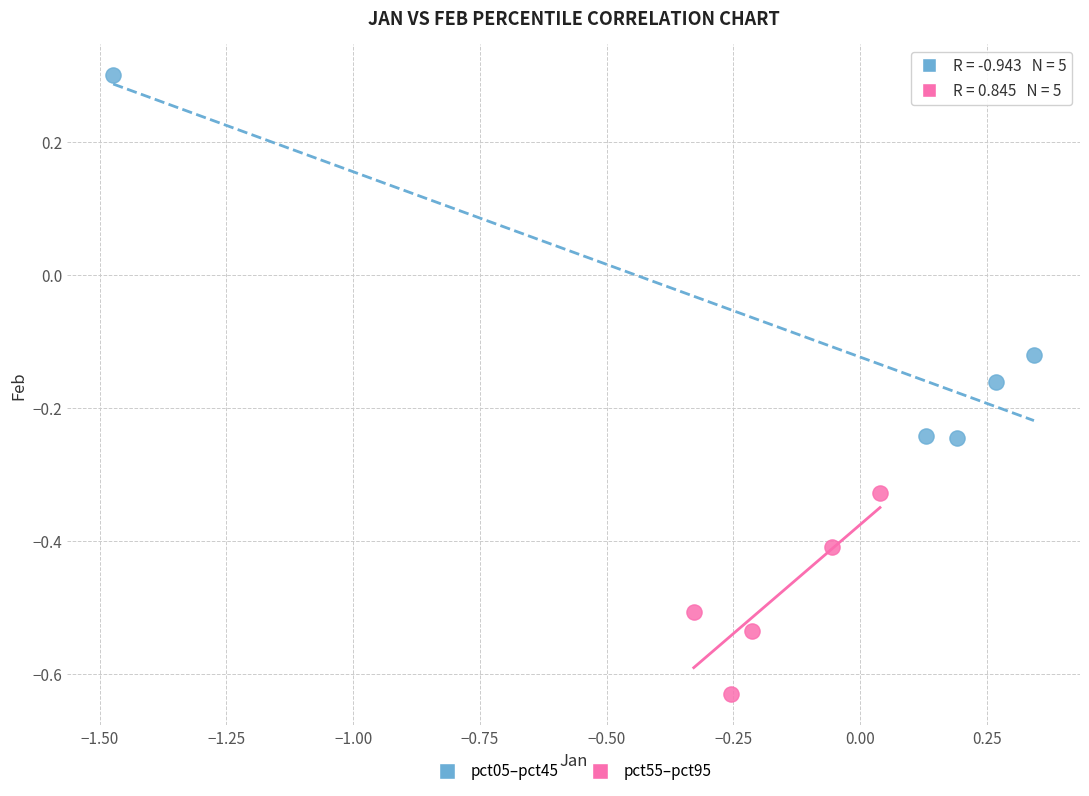

Which series has the largest Y range (max minus min)?

pct05–pct45